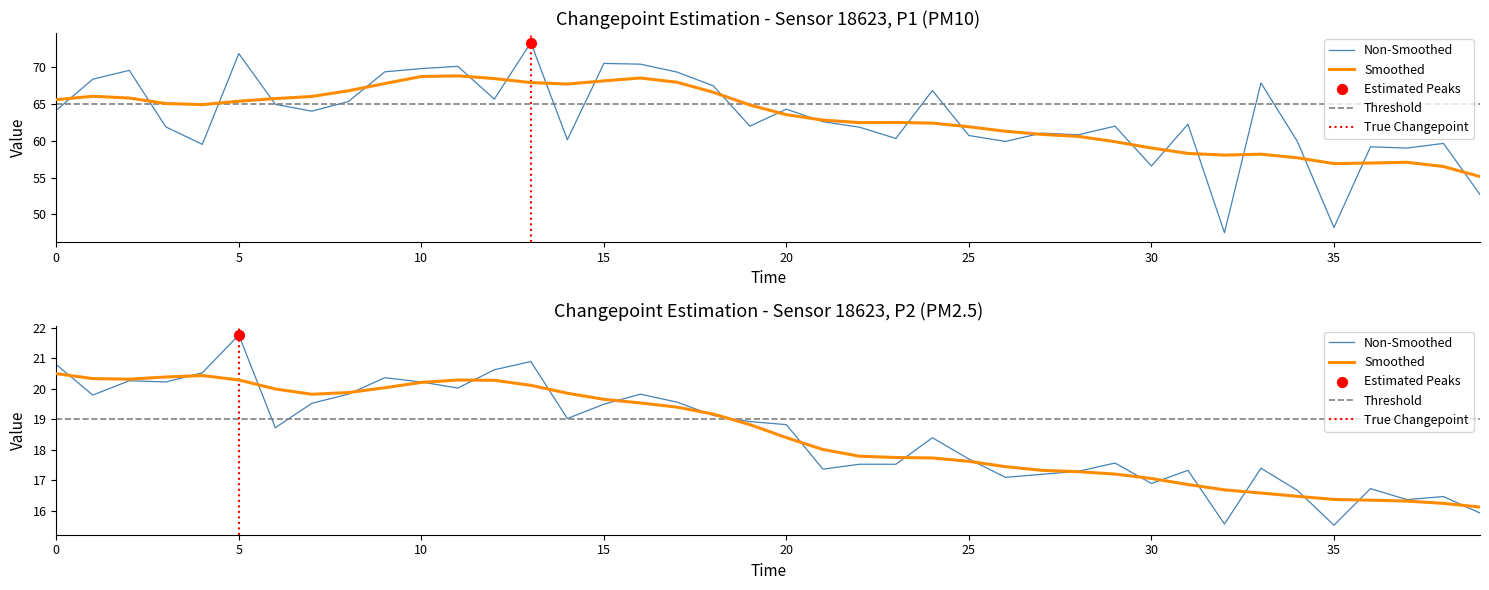

Which series has the widest spread of Y values?

P1